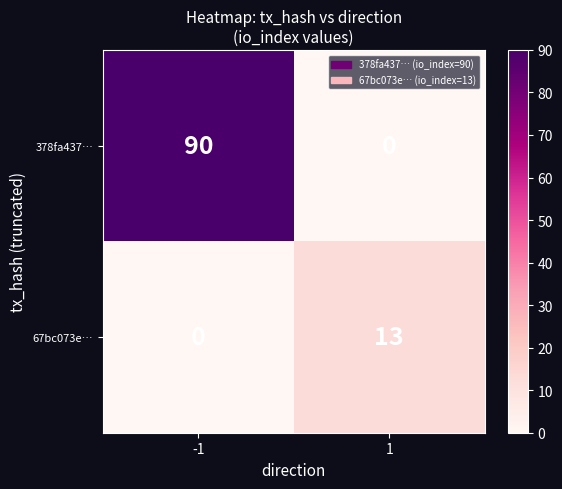

What is the greatest value displayed?

90